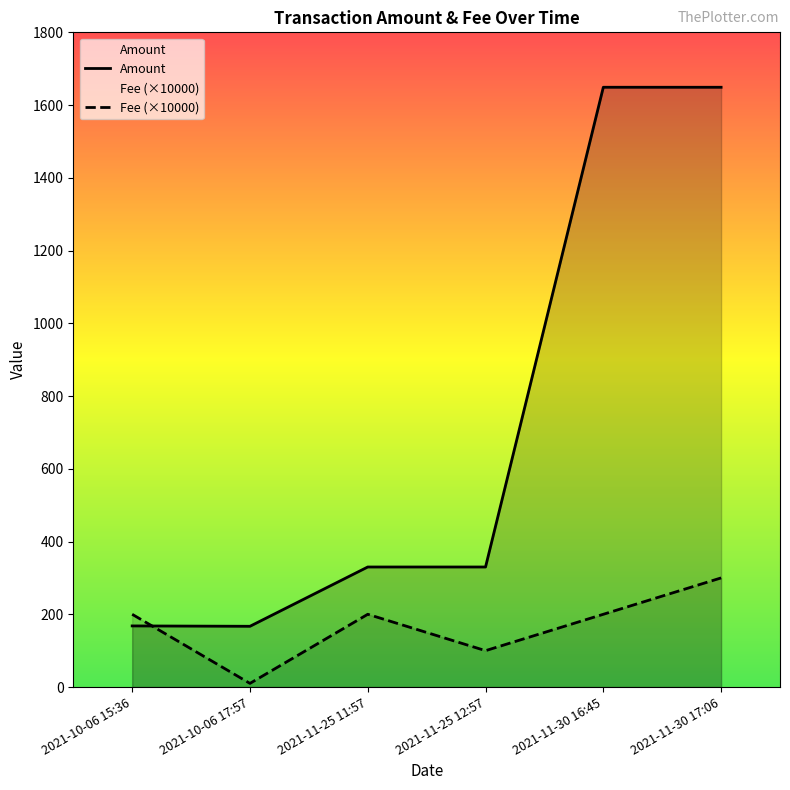

Which category has the highest value in the Fee series?

2021-11-30 17:06